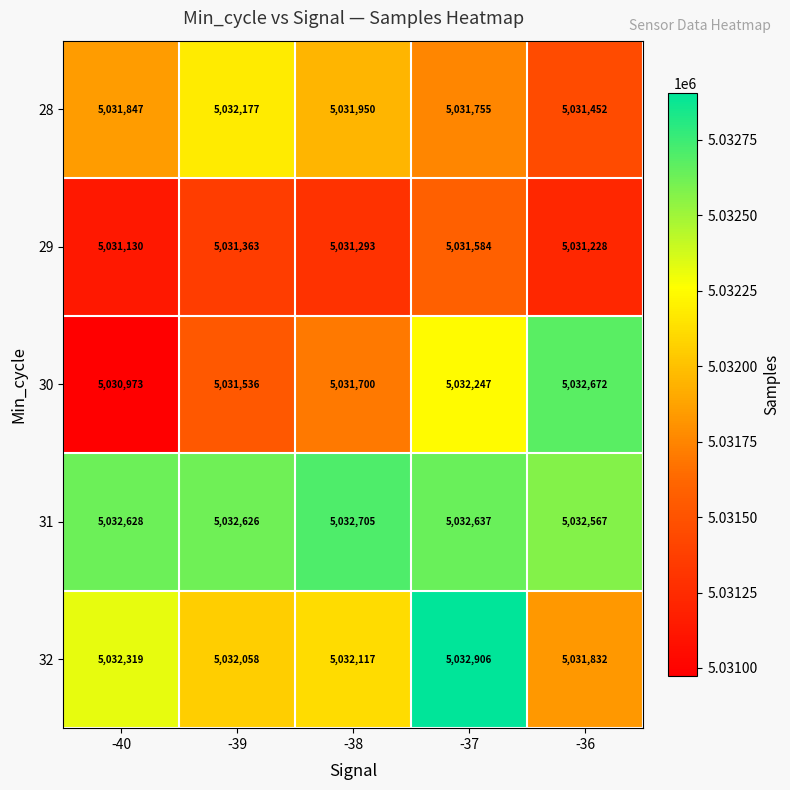

Where does the 32 series first go above 5032117?

-40